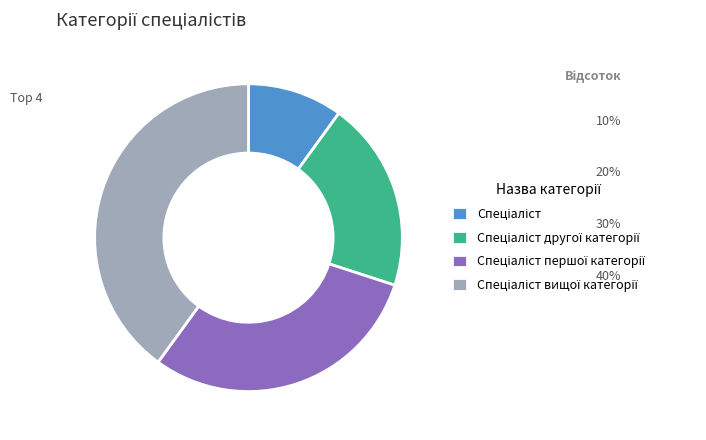

Does any single category account for the majority?

No